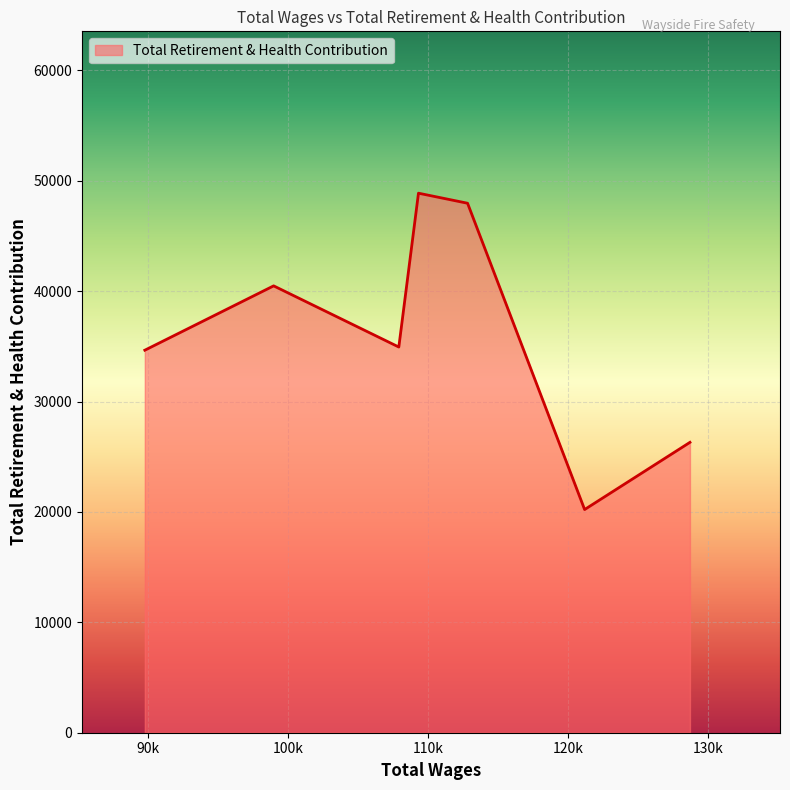

What is the smallest value displayed?

20216